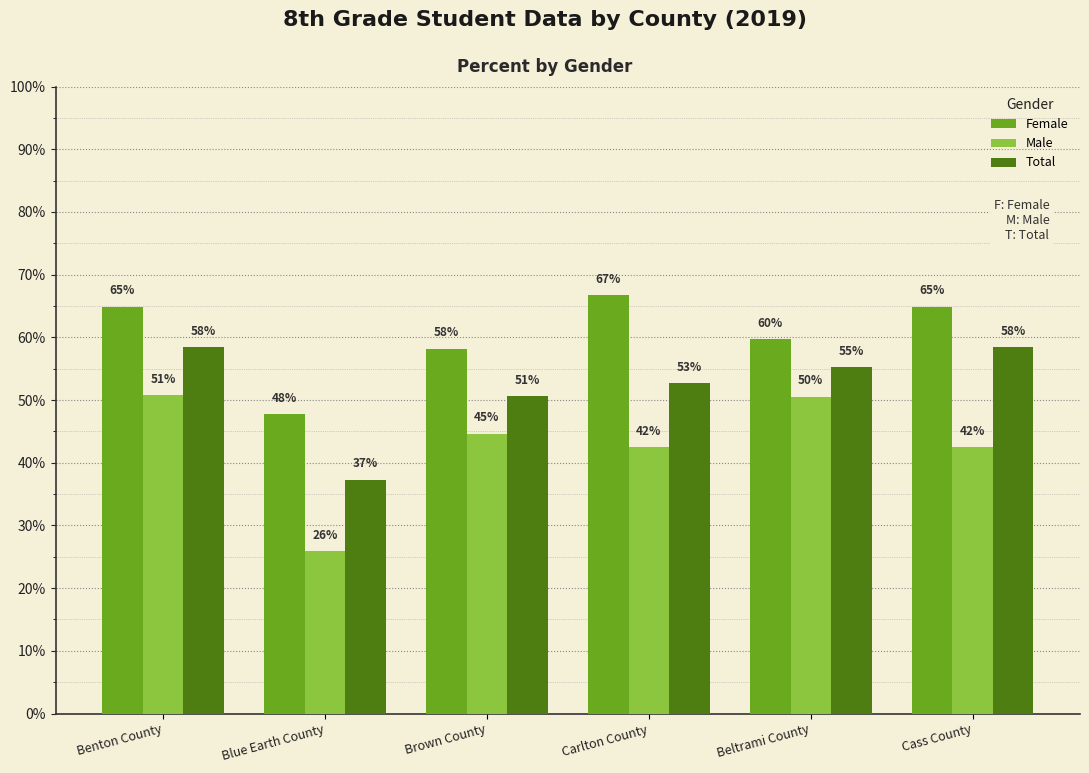

What is the spread (max minus min) of values at Beltrami County?

0.1